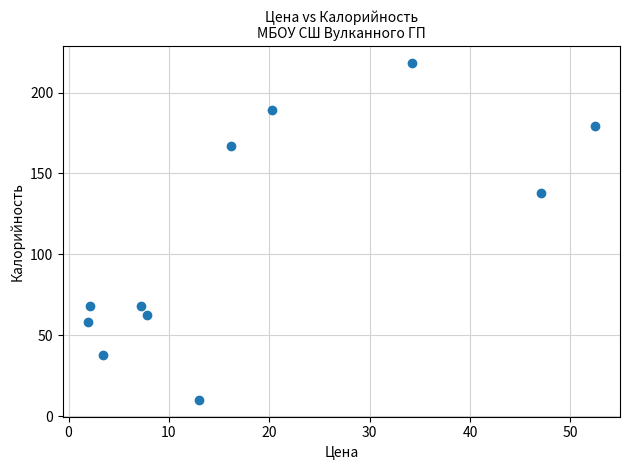

What is the average Y value?

108.7